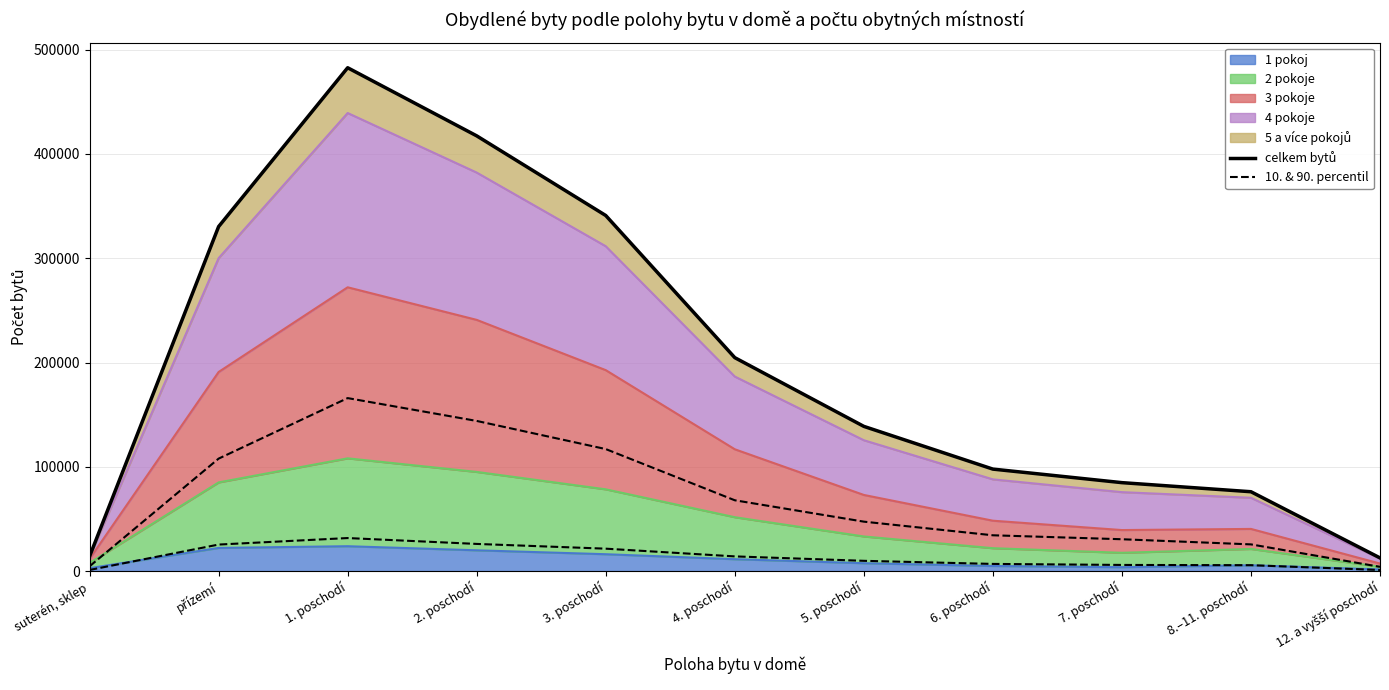

Does the chart display data point markers on the line(s)?

No